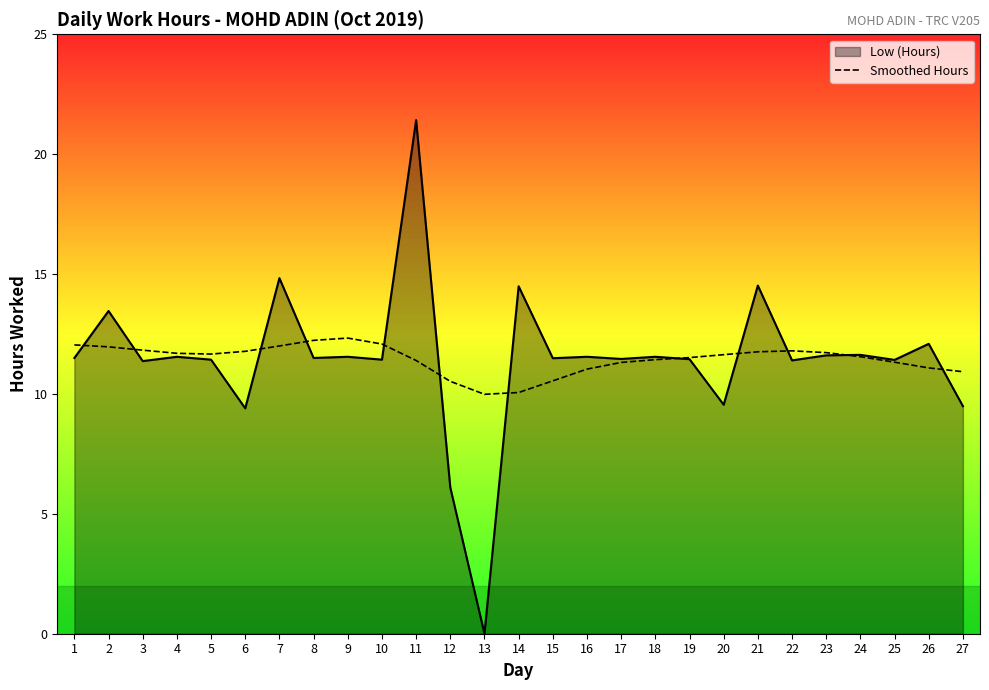

What is the greatest value displayed?

21.4